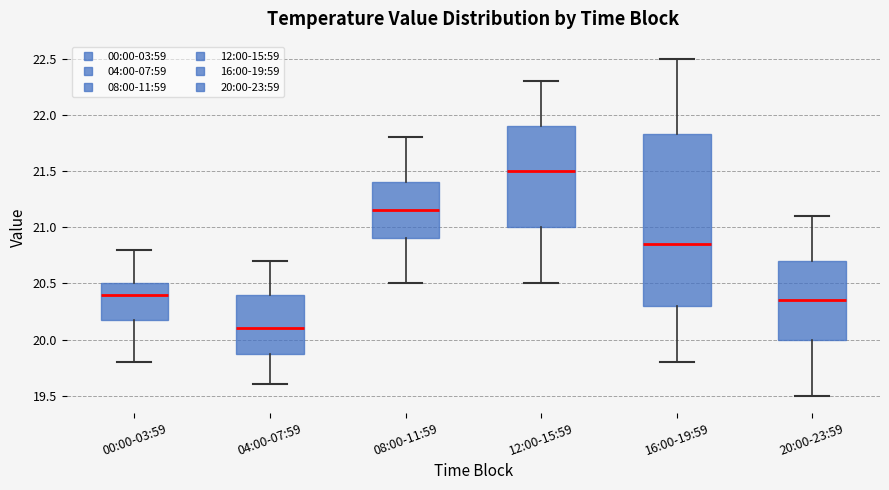

Reading left to right, transcribe this box plot: for each box, give where its median line is, the range the box spans, and where its two whiskers end, as read against the y-axis. The values are not printed on the chart, so give them approximately, as read against the axis.

00:00-03:59: median 20.40, box 20.20 to 20.50, whiskers 19.80 to 20.80
04:00-07:59: median 20.10, box 19.90 to 20.40, whiskers 19.60 to 20.70
08:00-11:59: median 21.15, box 20.90 to 21.40, whiskers 20.50 to 21.80
12:00-15:59: median 21.50, box 21.00 to 21.90, whiskers 20.50 to 22.30
16:00-19:59: median 20.85, box 20.30 to 21.85, whiskers 19.80 to 22.50
20:00-23:59: median 20.35, box 20.00 to 20.70, whiskers 19.50 to 21.10